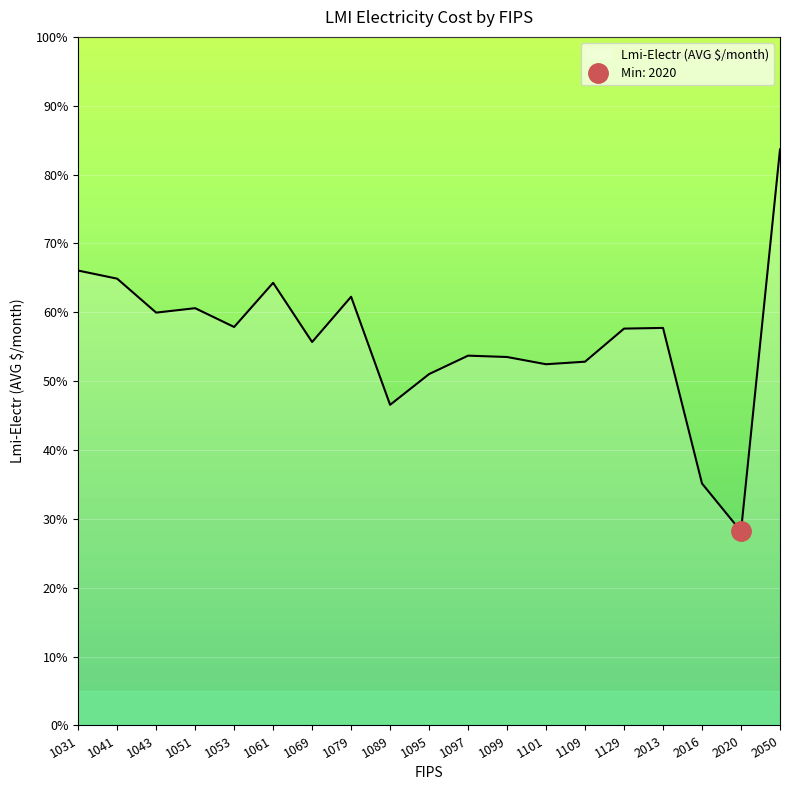

How many points are lower than both their immediate neighbors (excluding endpoints)?

6